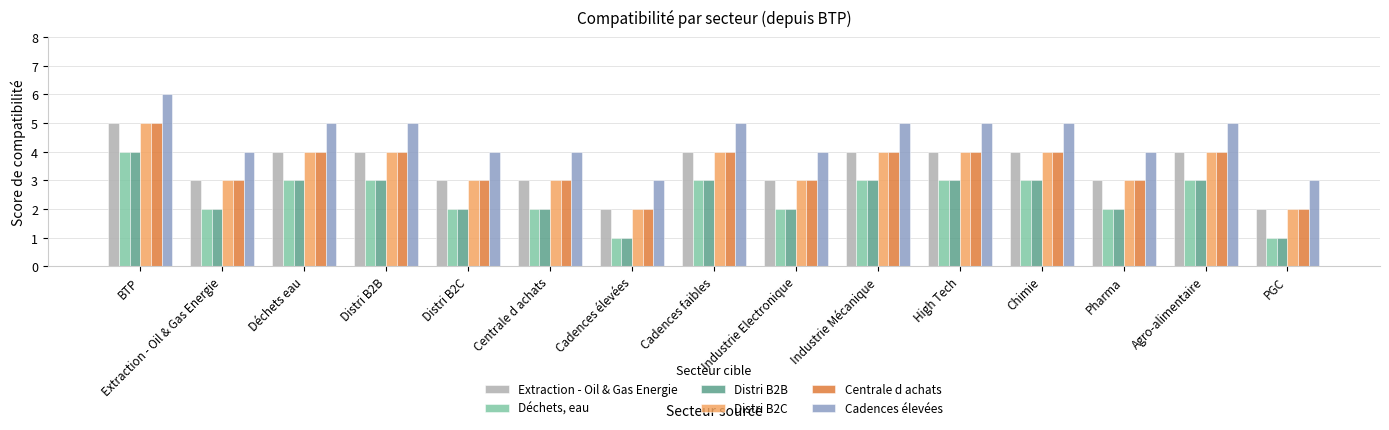

What is the value of the Déchets, eau bar at the 15th from the left?

1